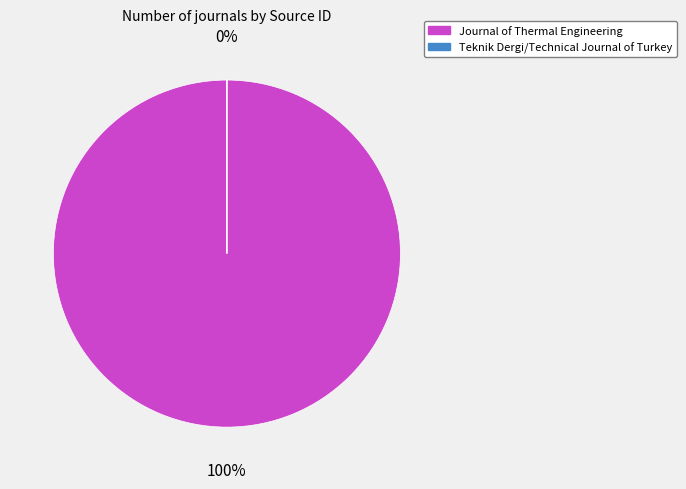

To the nearest percent, what is the difference between the Teknik Dergi/Technical Journal of Turkey and Journal of Thermal Engineering slice percentages?

100%